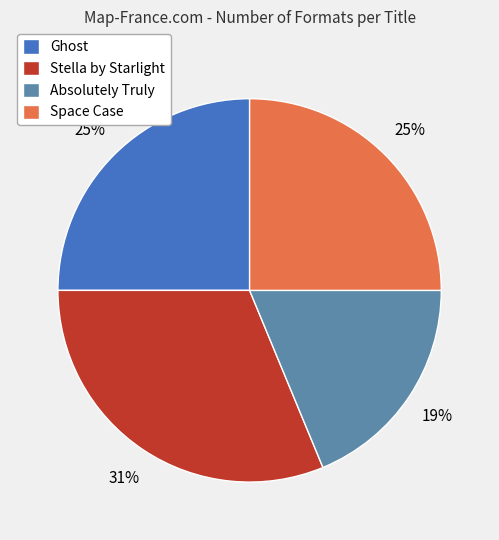

Combined, do Ghost and Absolutely Truly account for over 50%?

No